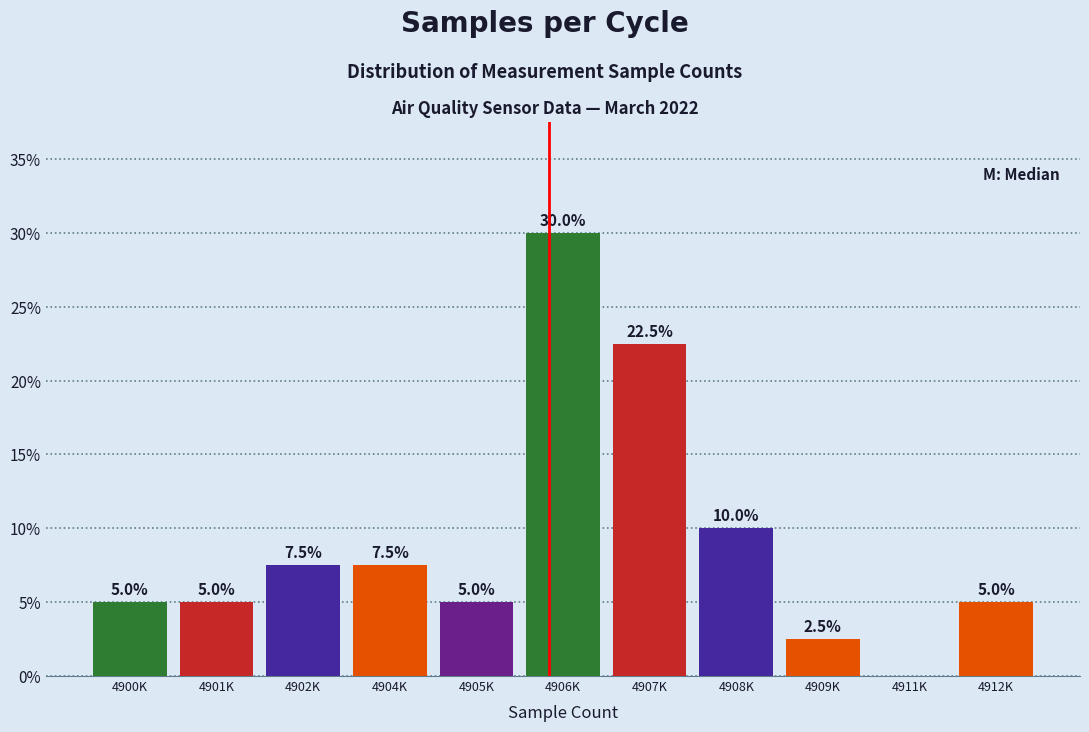

Reading right to left, transcribe all the data shown in this chart.

4912K=5.0	4911K=0.0	4909K=2.5	4908K=10.0	4907K=22.5	4906K=30.0	4905K=5.0	4904K=7.5	4902K=7.5	4901K=5.0	4900K=5.0